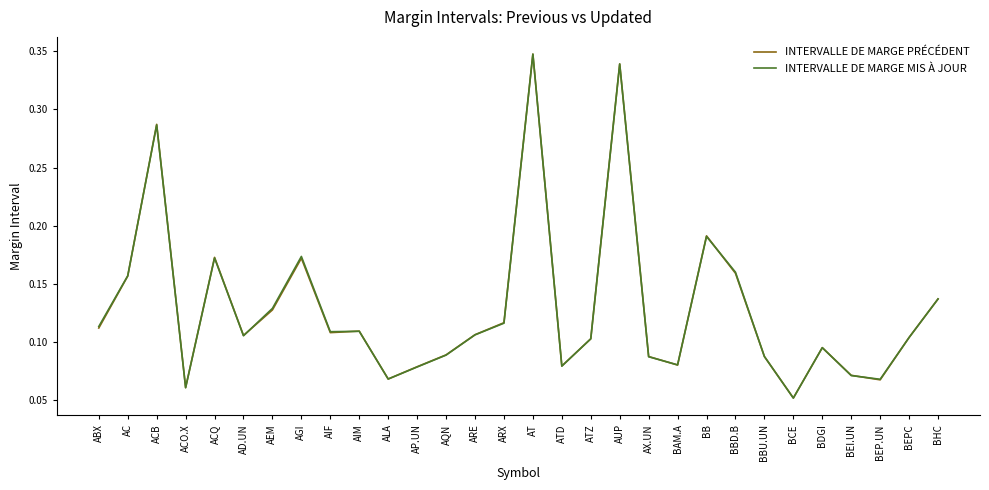

Which series has the widest spread of values?

INTERVALLE DE MARGE MIS À JOUR